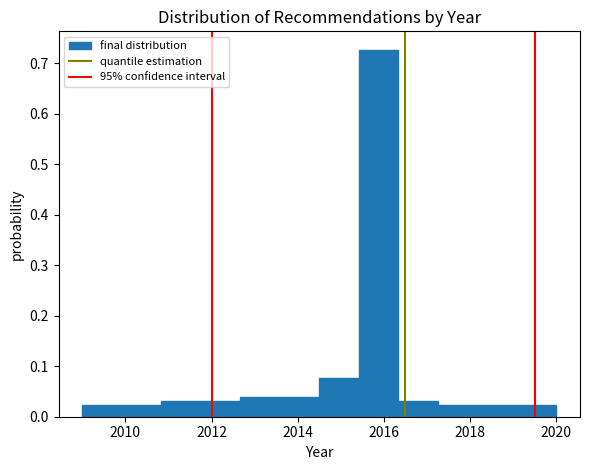

Over which range of the x-axis is the bar tallest?

2015.4 to 2016.4